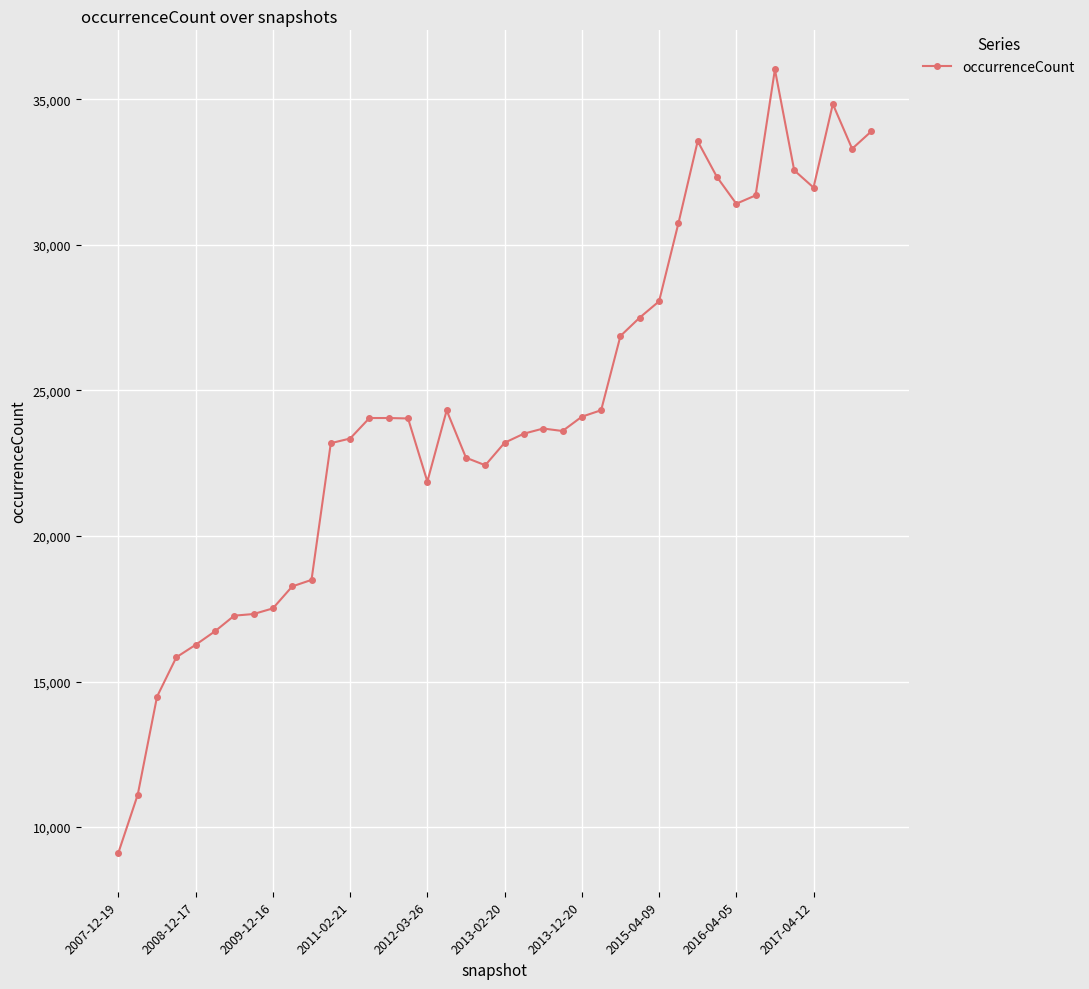

What is the value of the 9th point from the left?

17512